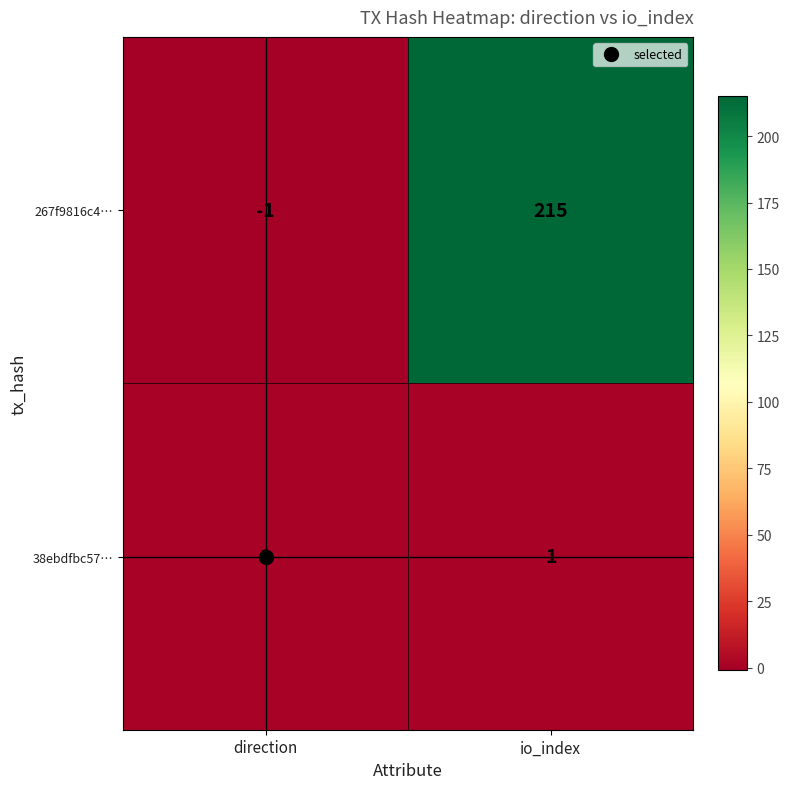

Which label corresponds to the largest value in the chart?

io_index